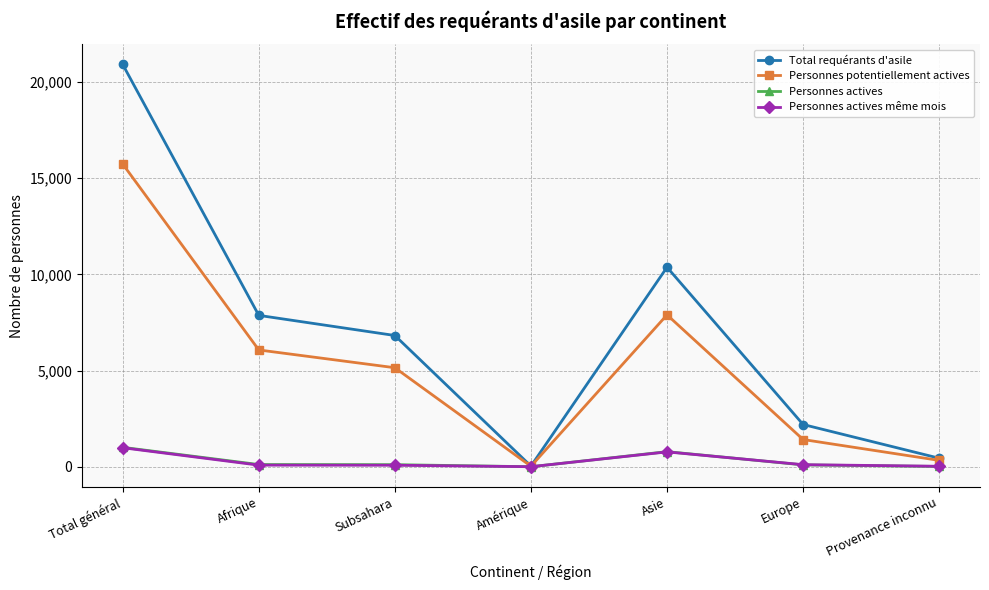

Which series has the largest total across all categories?

Total requérants d'asile